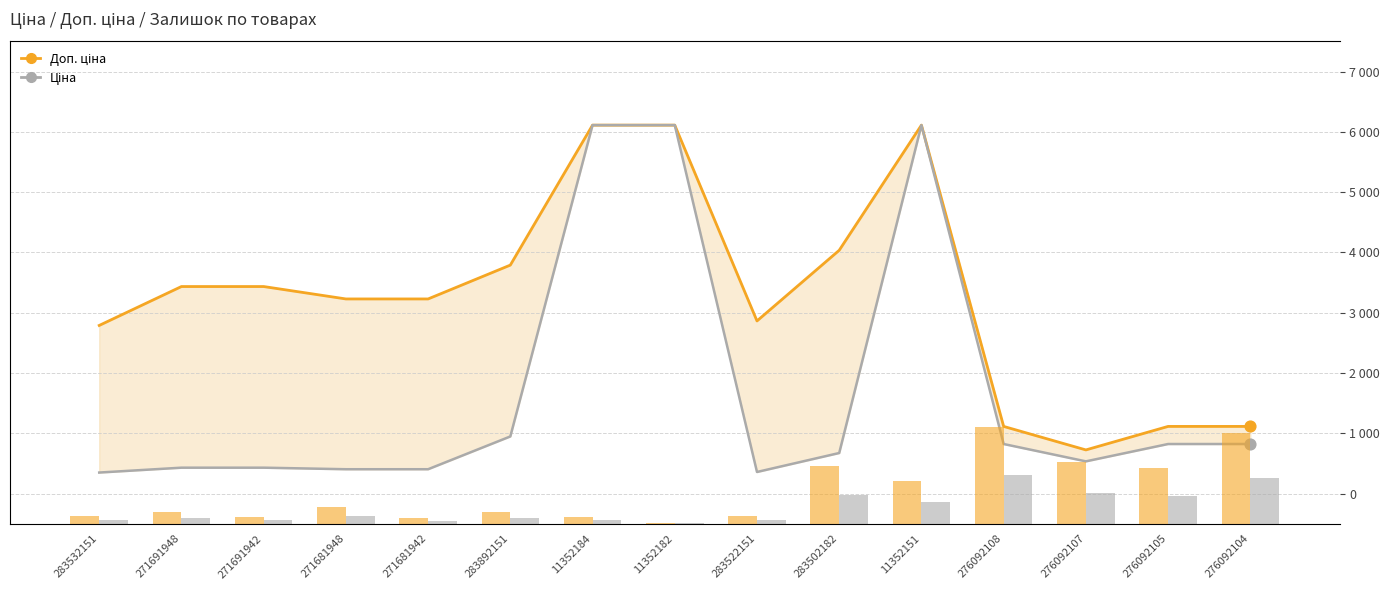

At how many categories does at least one series exceed 5912?

3